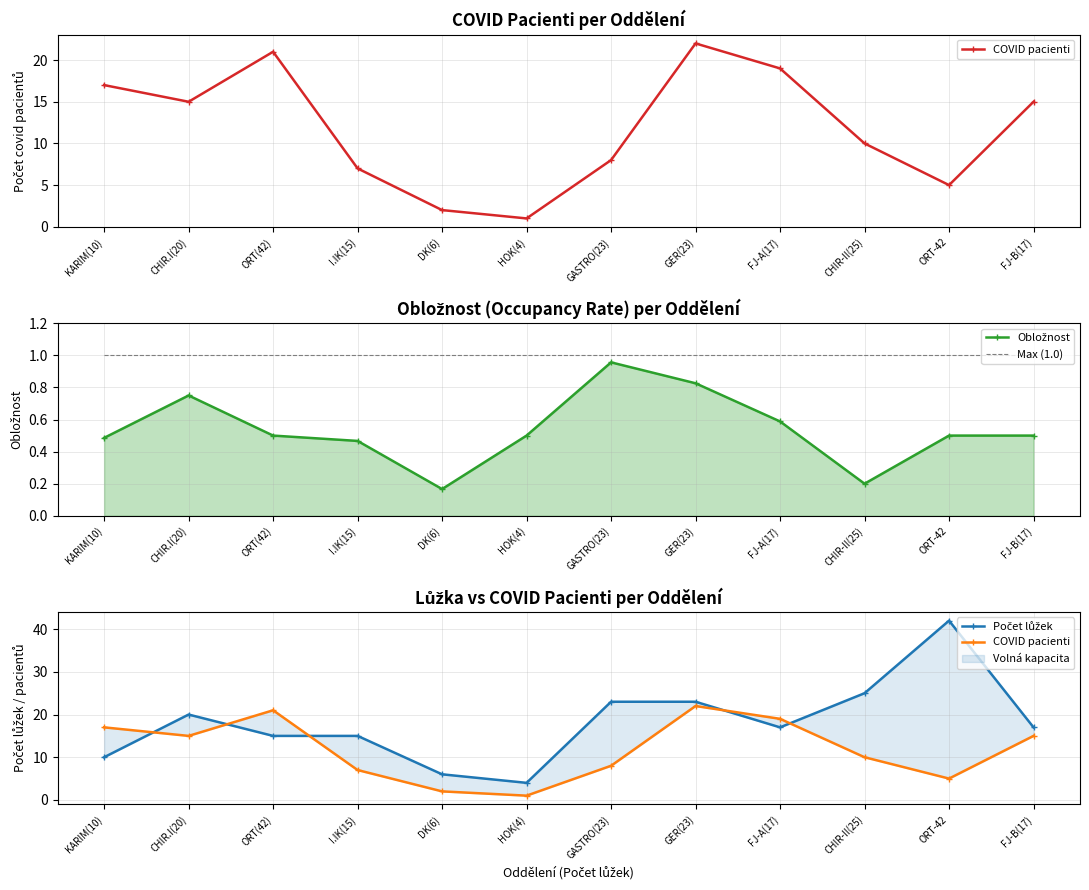

True or false: Max (1.0) and COVID pacienti cross at least once.

False